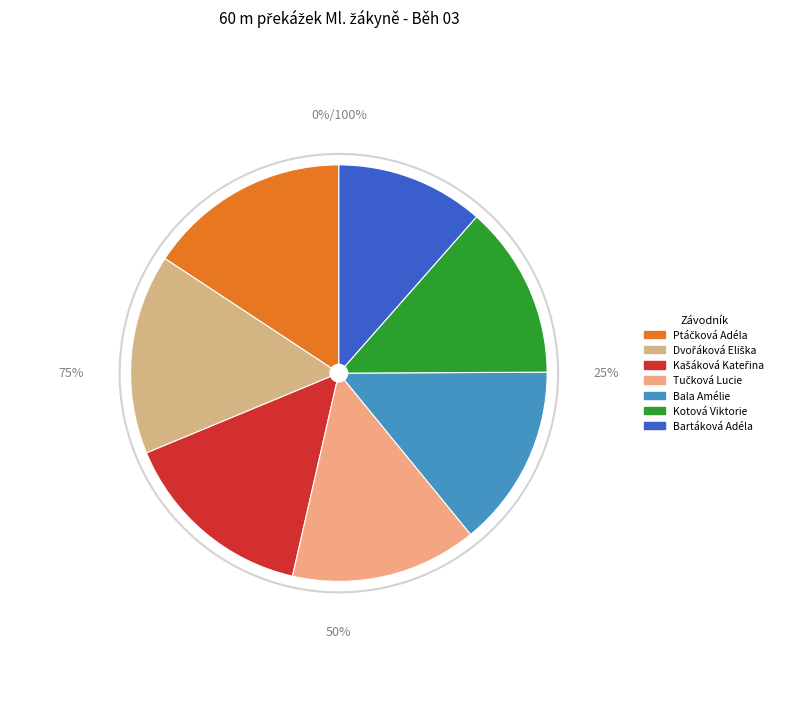

Which has a higher value, Tučková Lucie or Bala Amélie?

Tučková Lucie